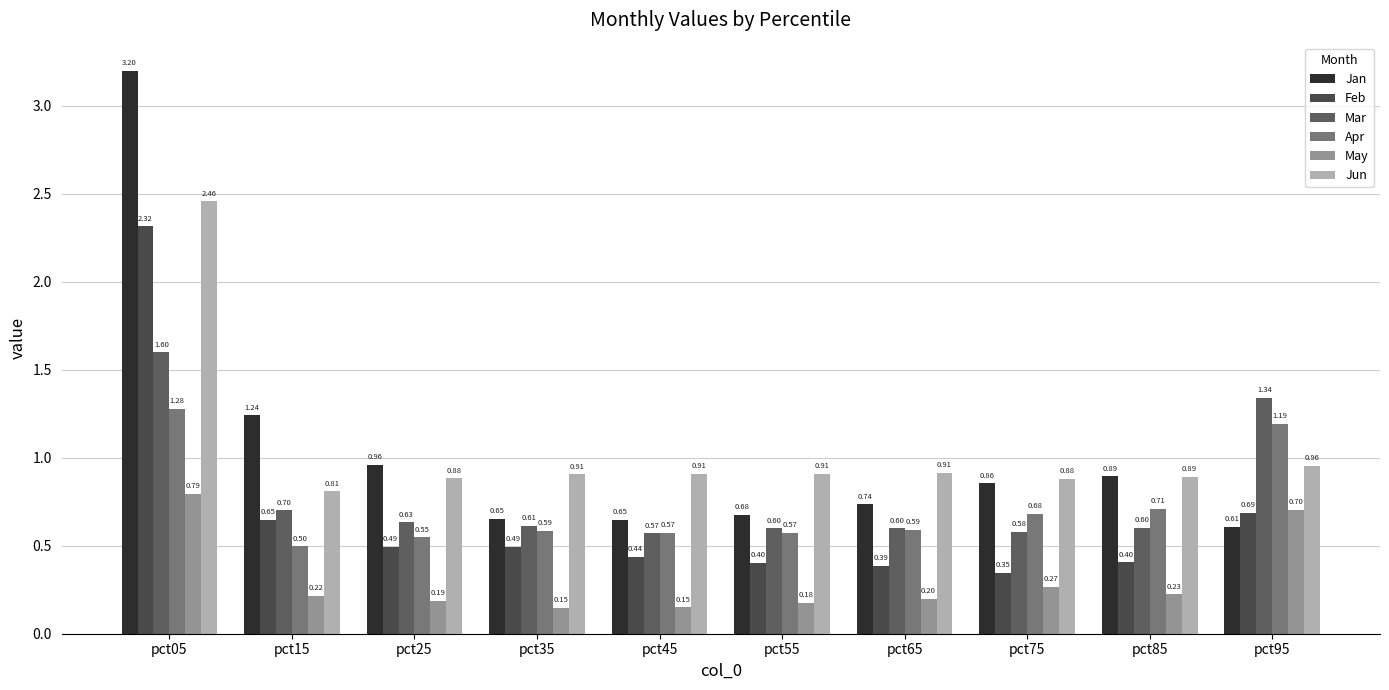

Which series has the largest range (max minus min)?

Jan